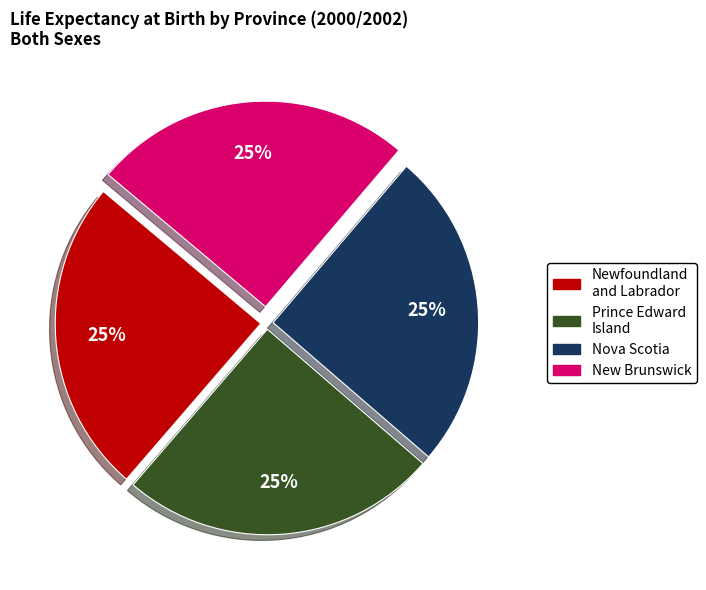

To the nearest percent, what is the average slice percentage?

25%